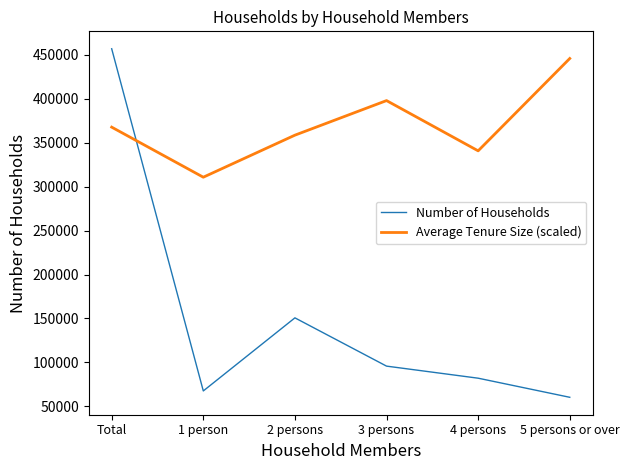

Where is the first local maximum for Number of Households?

2 persons